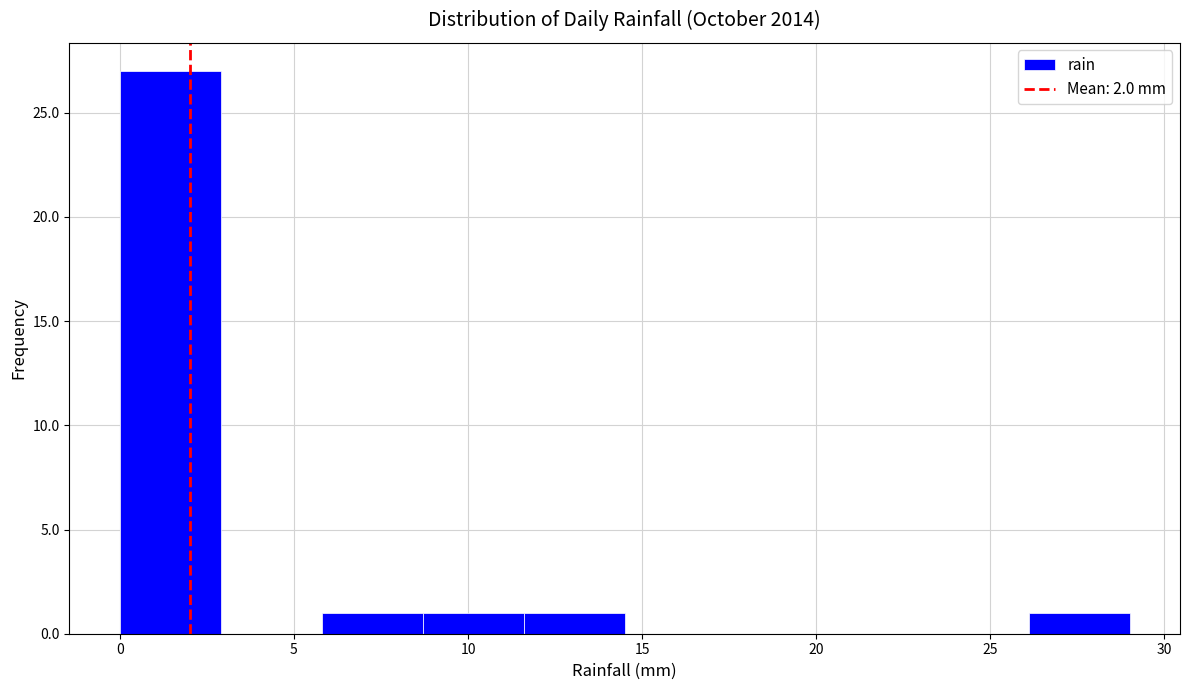

Reading left to right, list every bar in this chart as the range it spans on the x-axis followed by its height. Neither the bar edges nor the heights are printed on the chart, so give them approximately, as read against the axes.

0.0 to 2.9: 27
2.9 to 5.8: 0
5.8 to 8.7: 1
8.7 to 11.6: 1
11.6 to 14.5: 1
14.5 to 17.4: 0
17.4 to 20.3: 0
20.3 to 23.2: 0
23.2 to 26.1: 0
26.1 to 29.0: 1